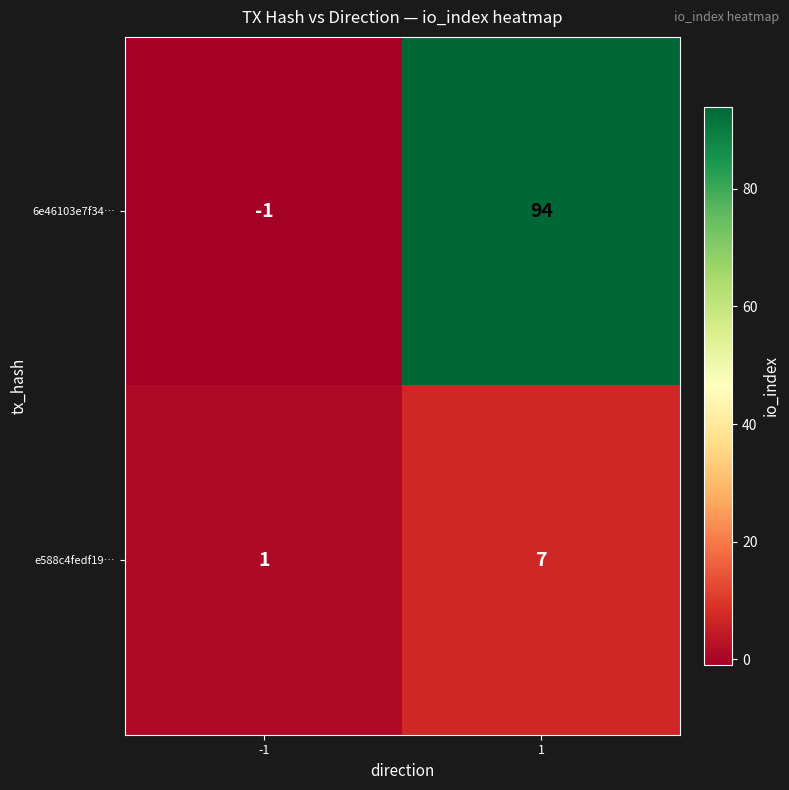

Which series has the largest total across all categories?

6e46103e7f34…